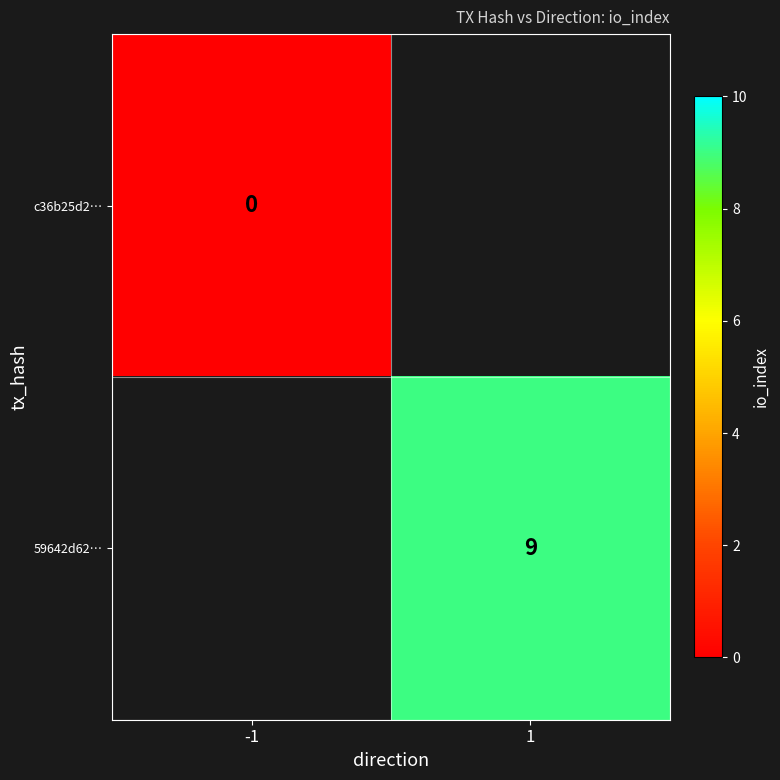

Which category has the highest value across all series?

1